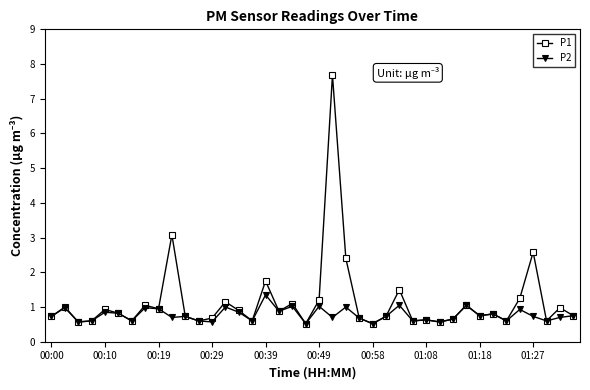

True or false: P1 has more than 0 points higher than both neighbors.

True